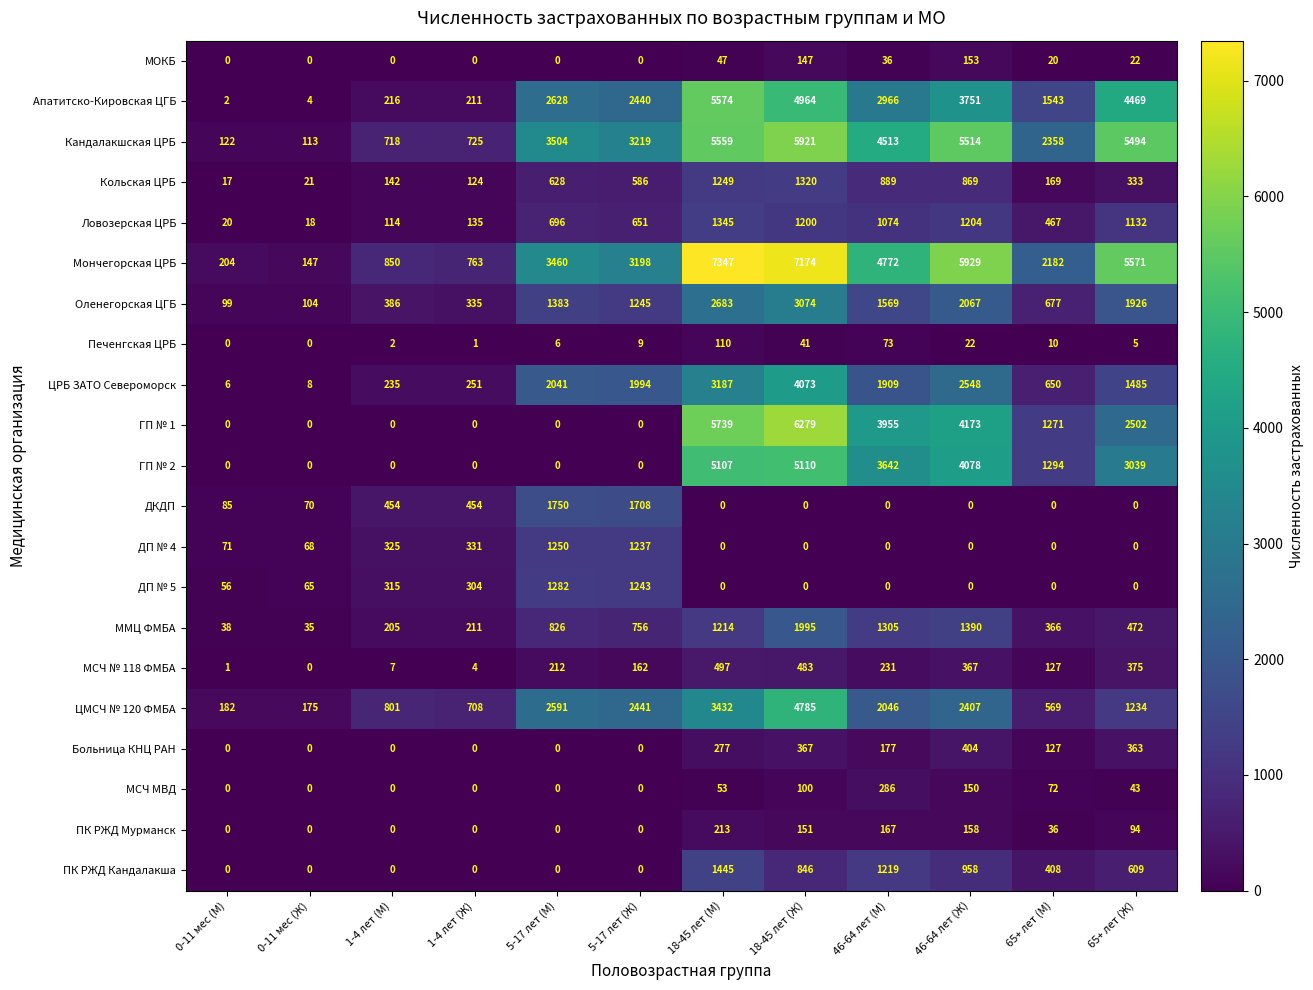

What is the total value across all series at 0-11 мес (Ж)?

828